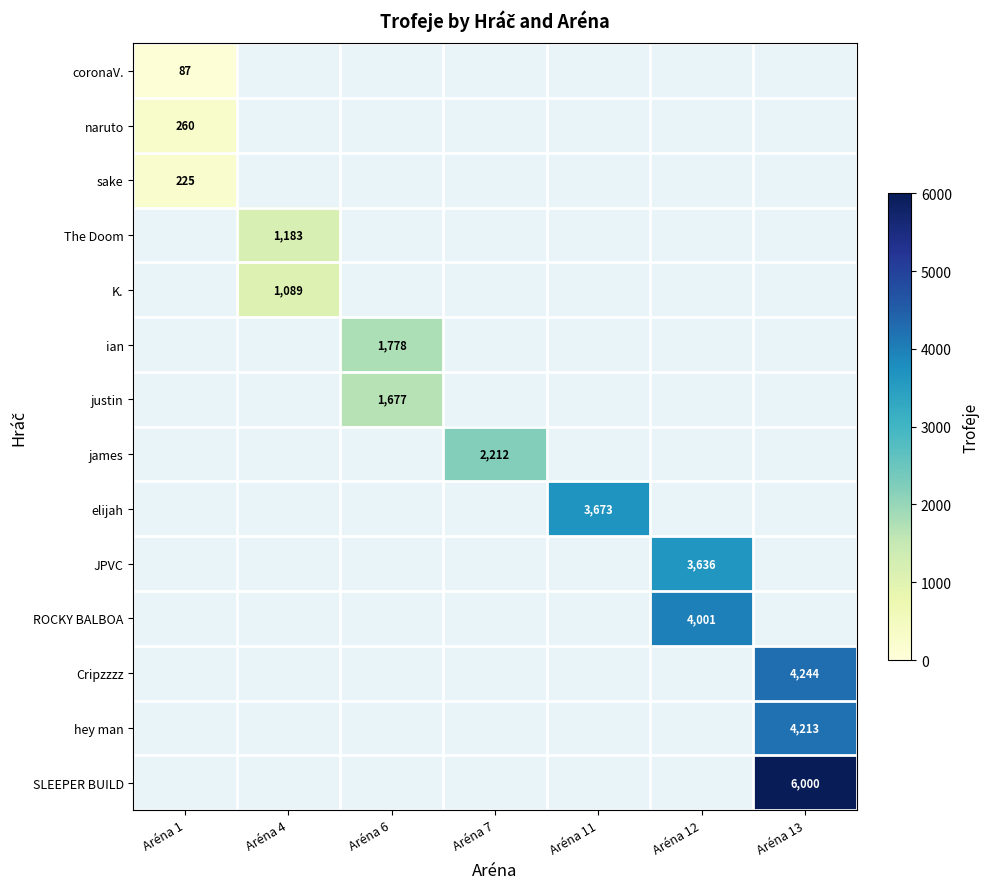

What is the spread (max minus min) of values at Aréna 11?

3673